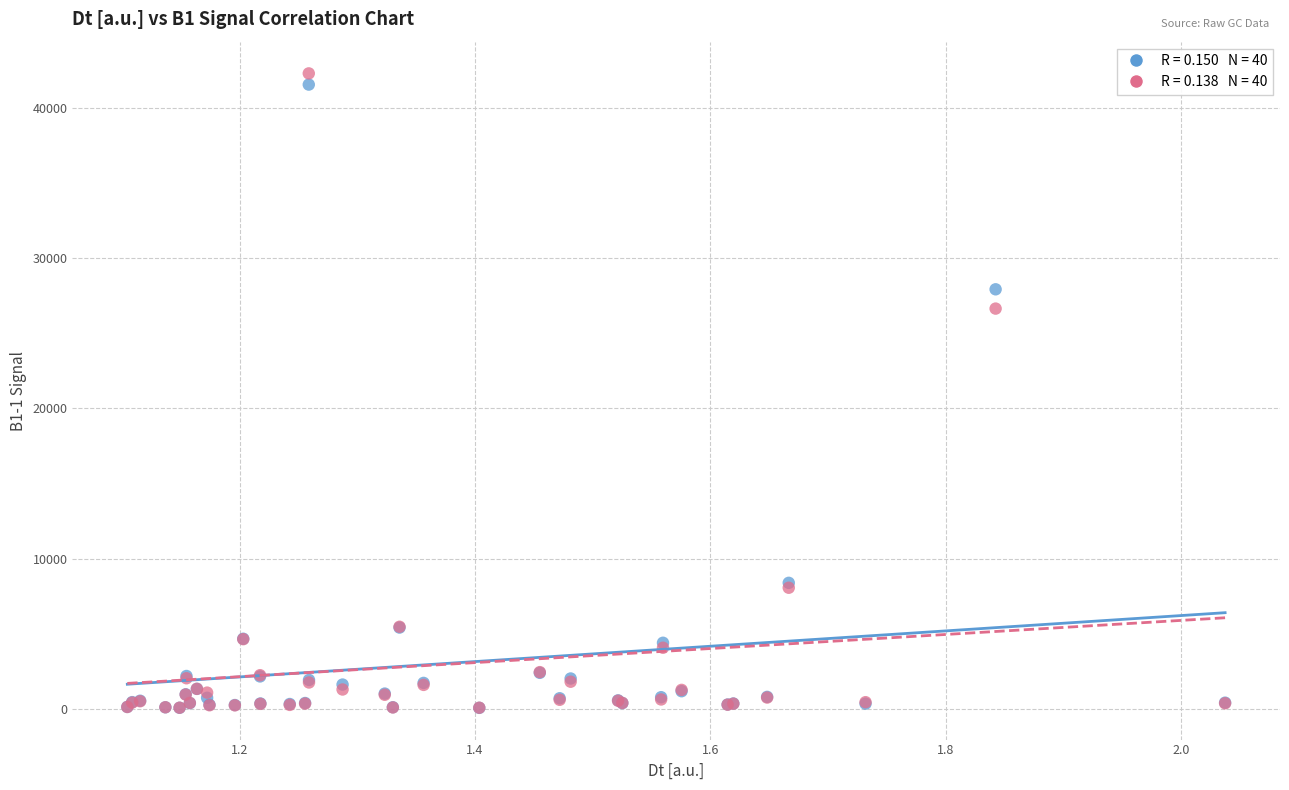

Across all series, what Y value is closest to 21178?

26633.2